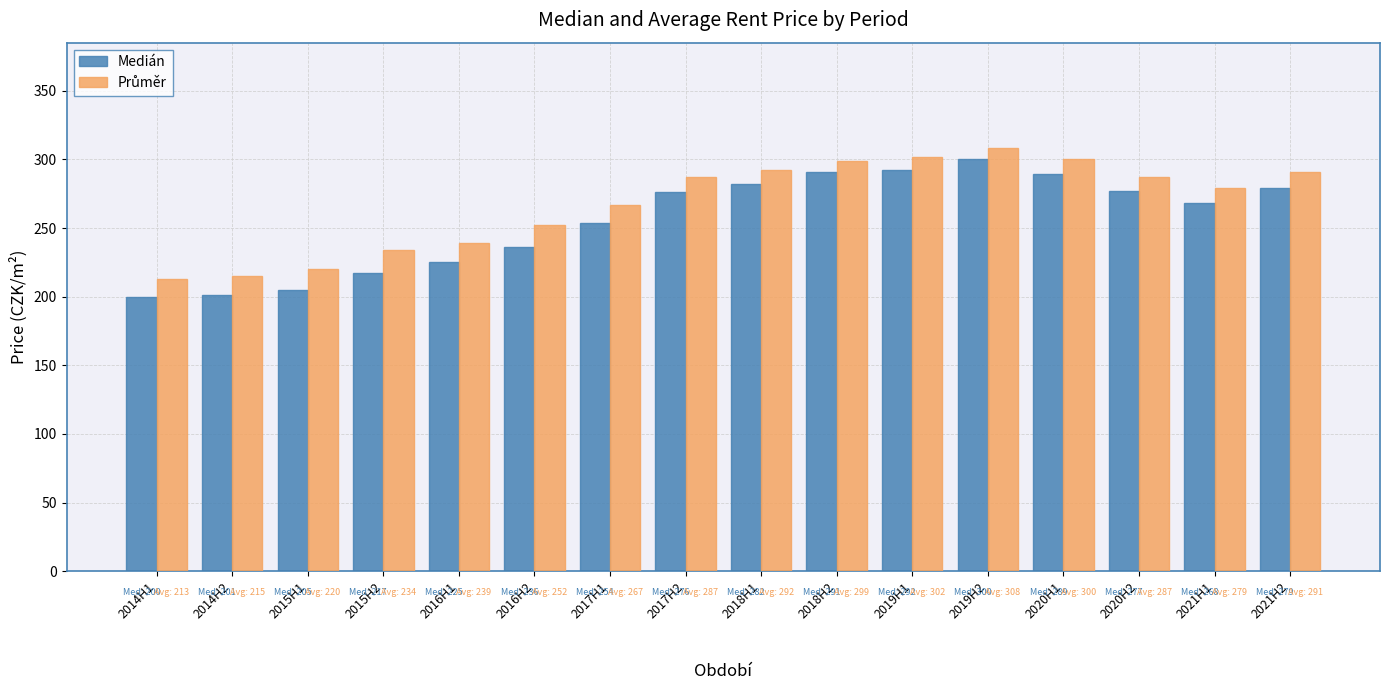

What is the difference between the maximum and minimum values in the Medián series?

100